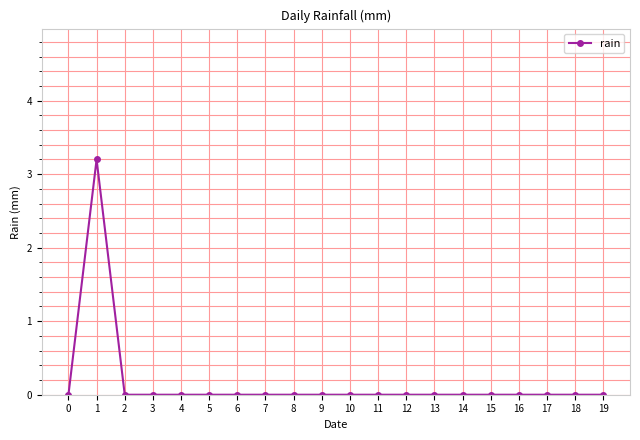

True or false: the data shows -1.9 at 13.

False